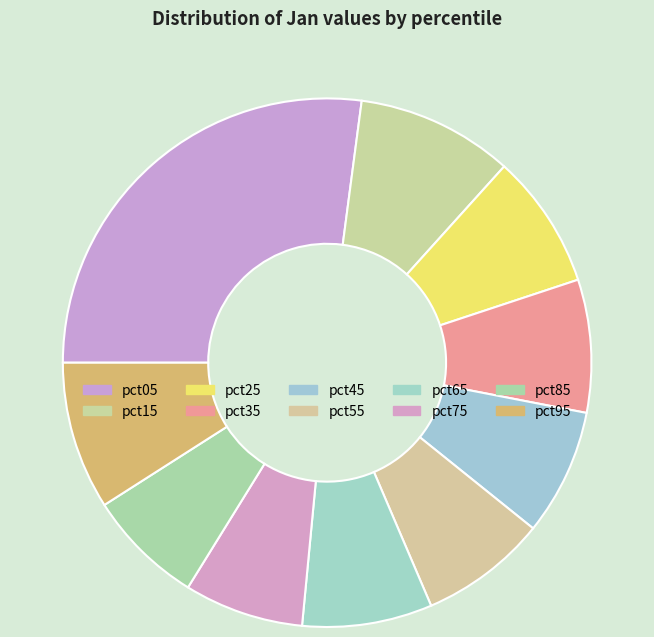

What percentage is the pct15 slice, to the nearest percent?

10%